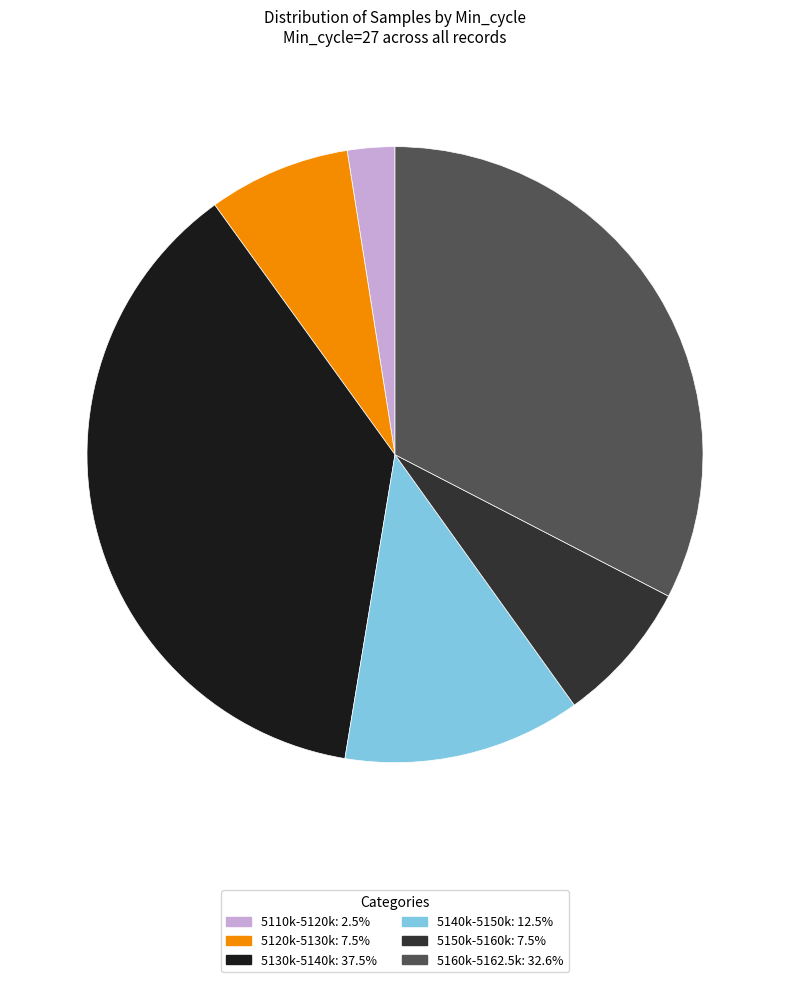

Does any single category account for the majority?

No